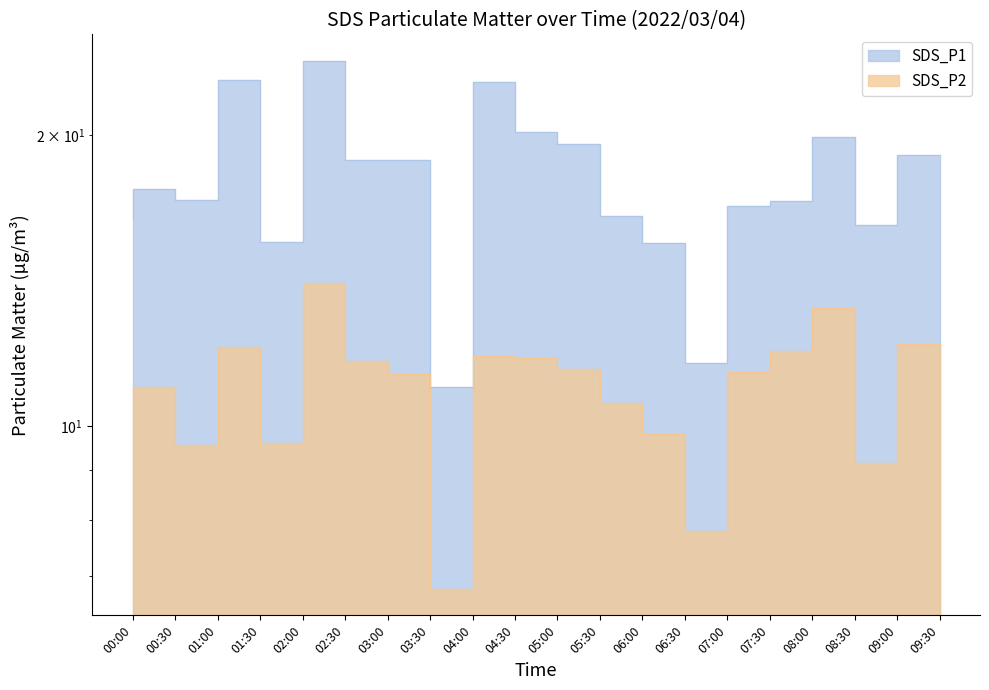

How many lines are shown in the chart?

2